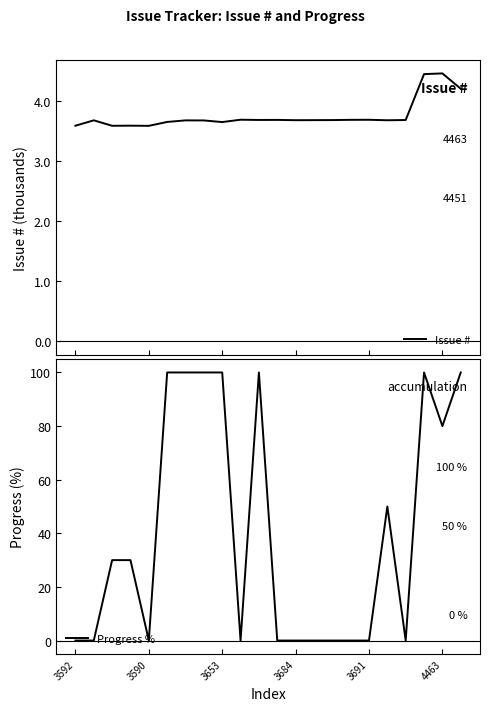

How many series are shown in this chart?

2